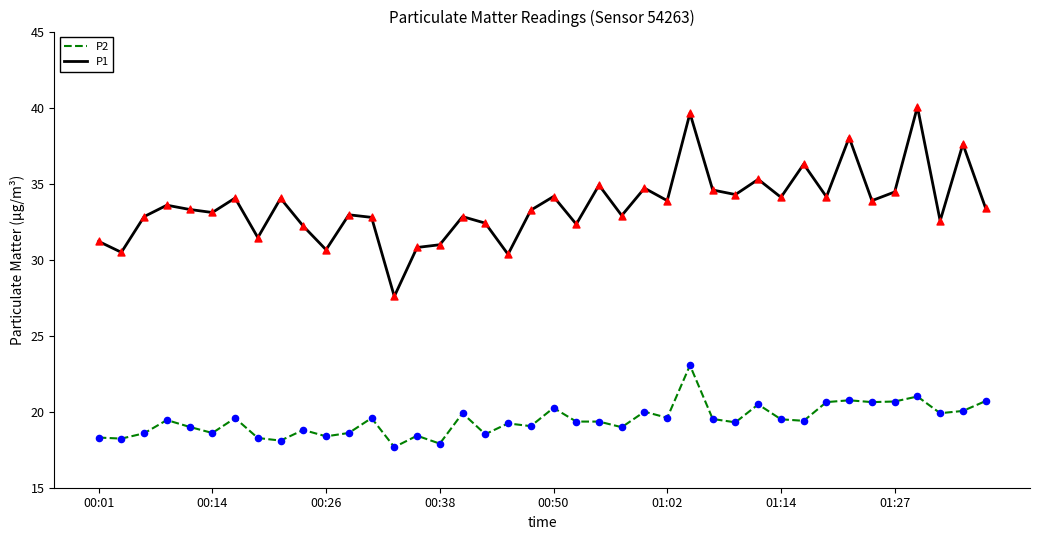

At how many categories does at least one series exceed 19?

40